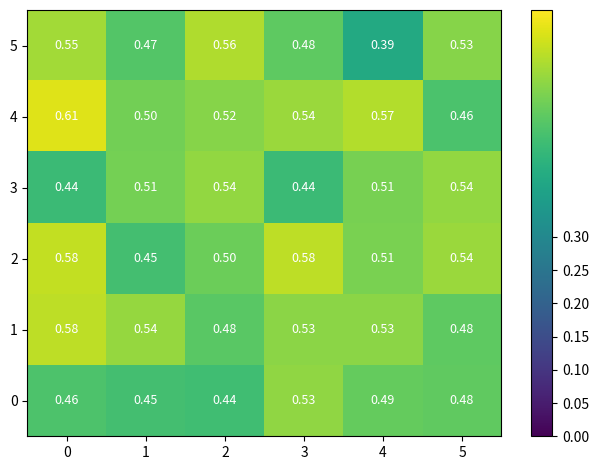

Is the value of 1 at 3 greater than the value of 5 at 3?

Yes